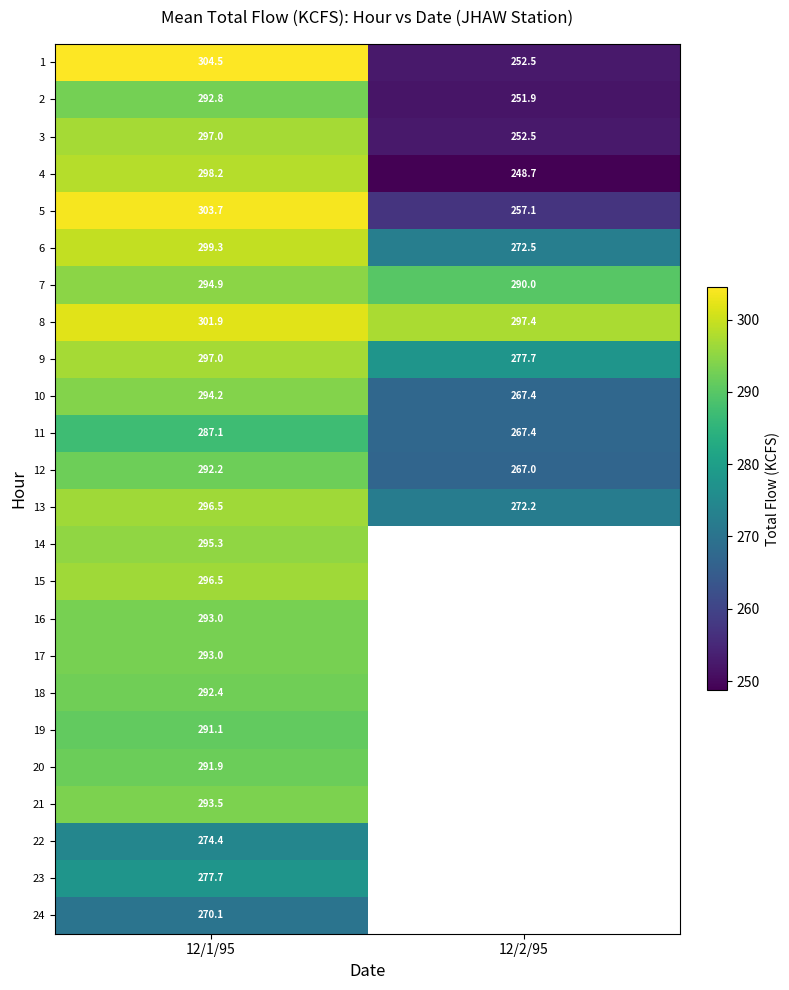

What is the average value of the 11 series?

277.2